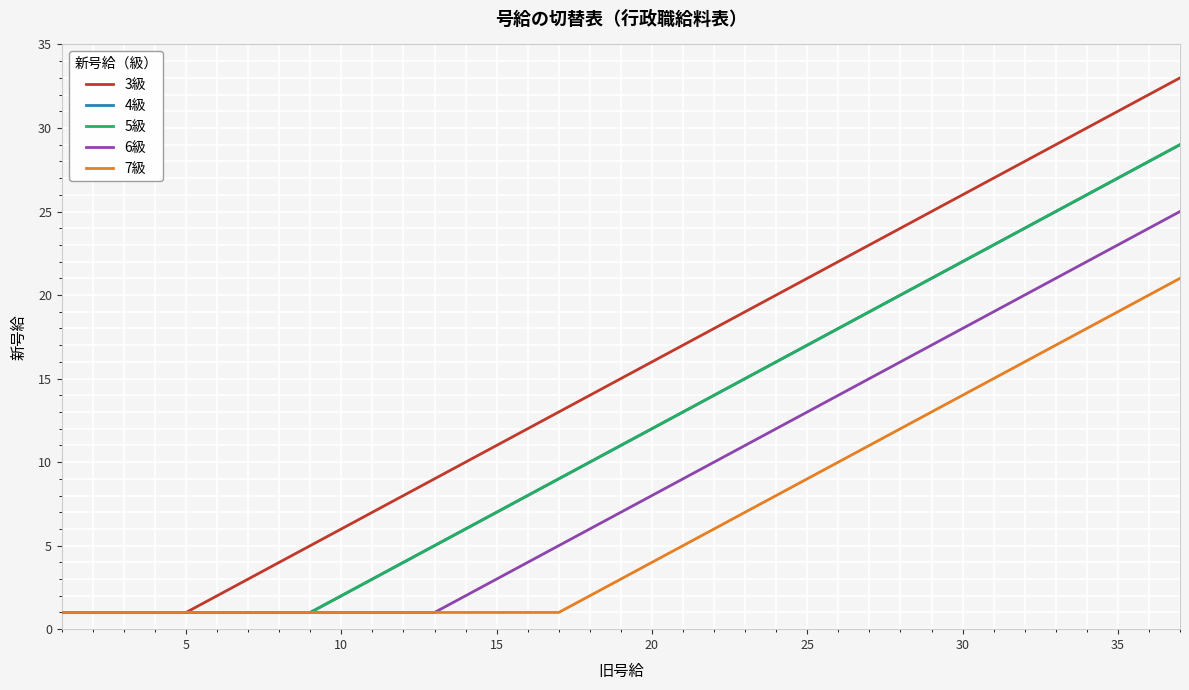

Does the chart display data point markers on the line(s)?

No